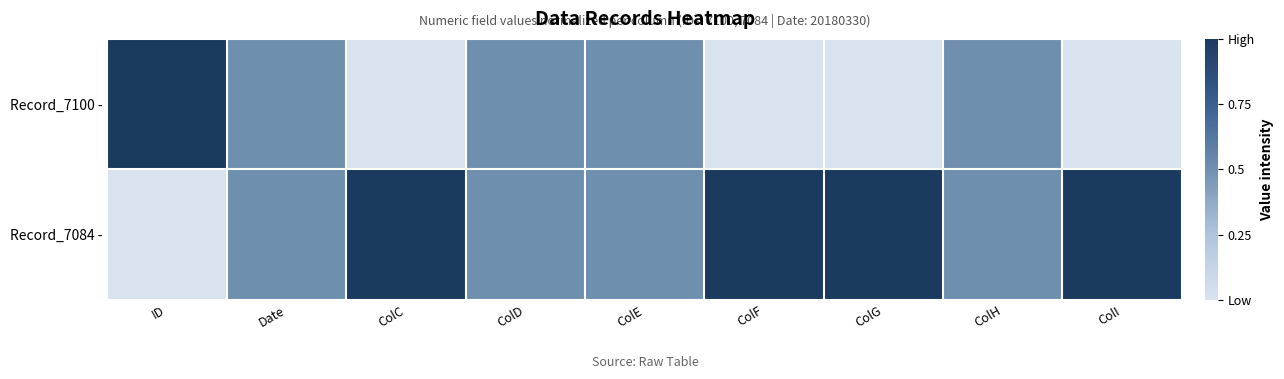

Count the number of data series in this chart.

2